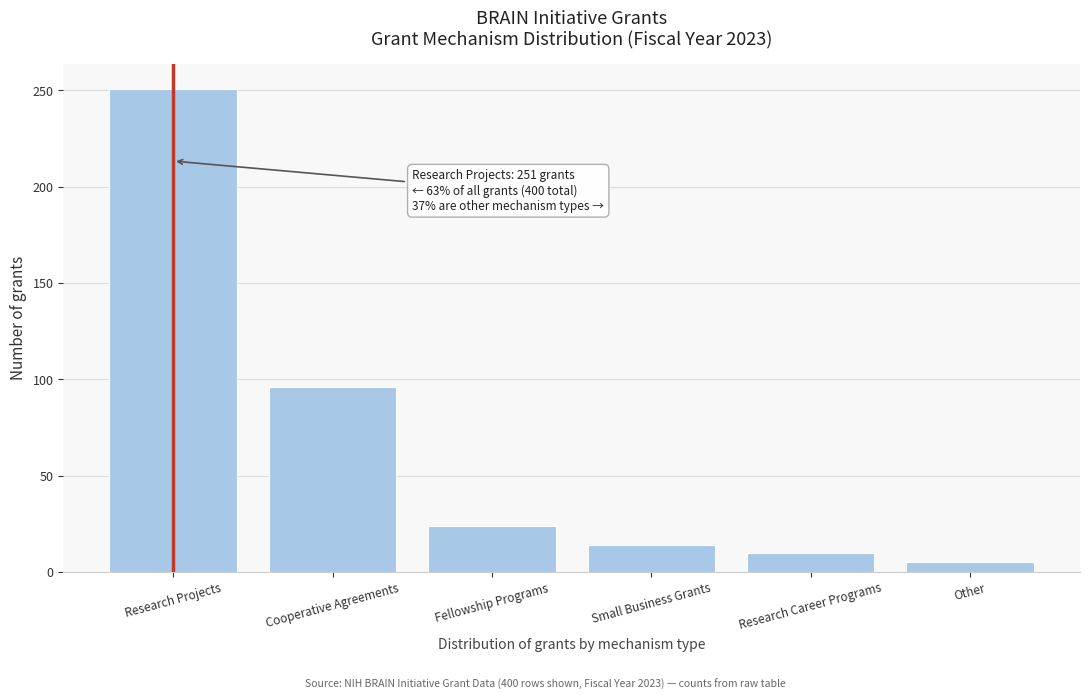

Reading right to left, list all the values displayed in this chart.

Other=5	Research Career Programs=10	Small Business Grants=14	Fellowship Programs=24	Cooperative Agreements=96	Research Projects=251